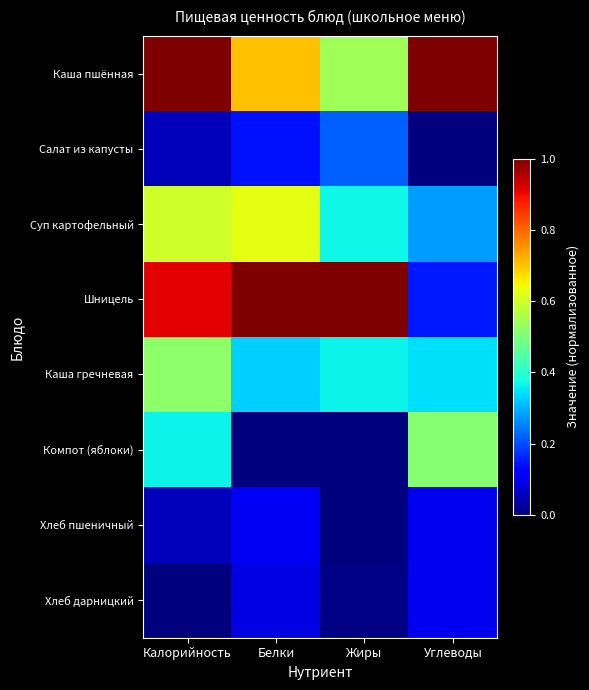

Reading left to right, extract all data points from this chart.

Каша пшённая: Калорийность=1.0	Белки=0.7	Жиры=0.5	Углеводы=1.0
Салат из капусты: Калорийность=0.1	Белки=0.1	Жиры=0.2	Углеводы=0.0
Суп картофельный: Калорийность=0.6	Белки=0.6	Жиры=0.4	Углеводы=0.3
Шницель: Калорийность=0.9	Белки=1.0	Жиры=1.0	Углеводы=0.2
Каша гречневая: Калорийность=0.5	Белки=0.3	Жиры=0.4	Углеводы=0.3
Компот (яблоки): Калорийность=0.4	Белки=0.0	Жиры=0.0	Углеводы=0.5
Хлеб пшеничный: Калорийность=0.1	Белки=0.1	Жиры=0.0	Углеводы=0.1
Хлеб дарницкий: Калорийность=0.0	Белки=0.1	Жиры=0.0	Углеводы=0.1